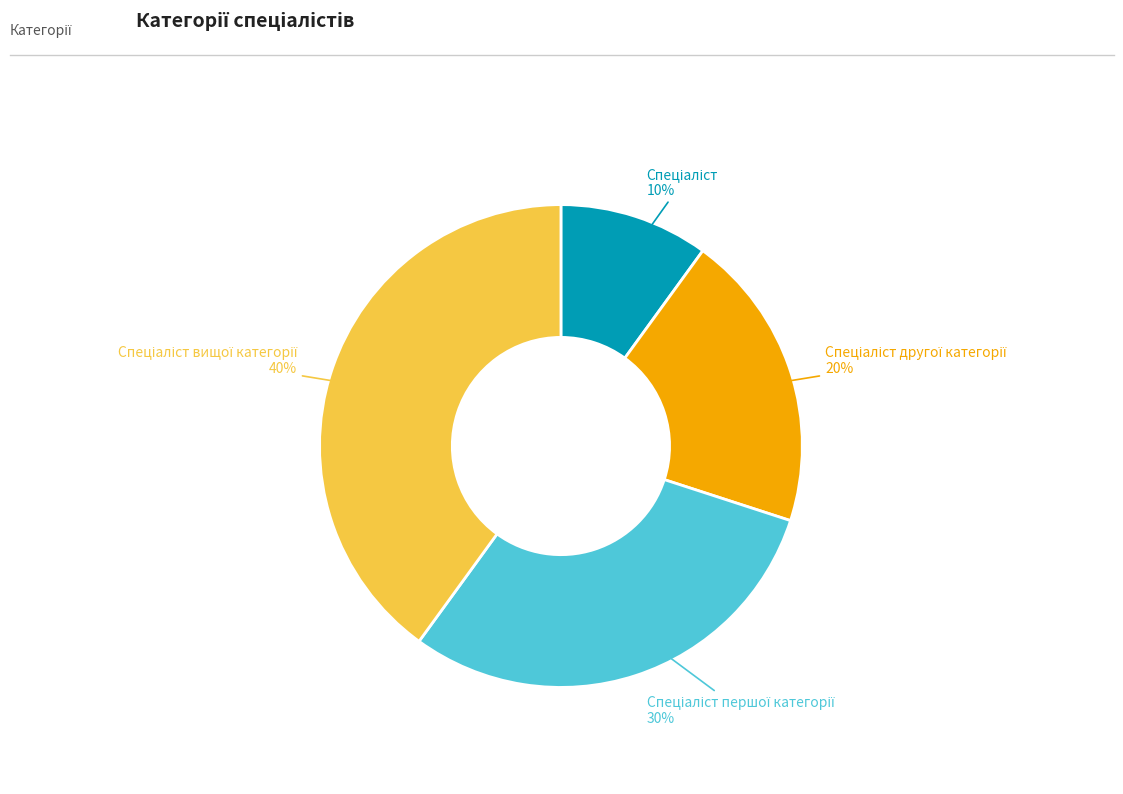

To the nearest percent, what is the average slice percentage?

25%